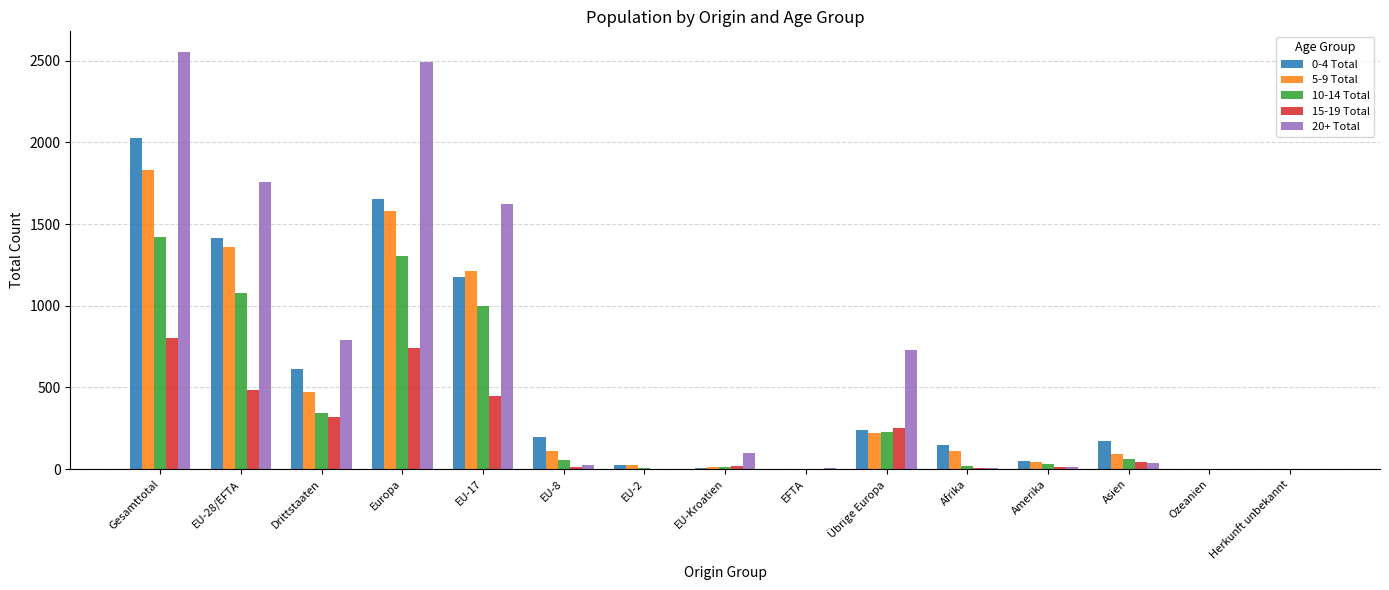

What are all the series names shown in the legend?

0-4 Total, 5-9 Total, 10-14 Total, 15-19 Total, 20+ Total